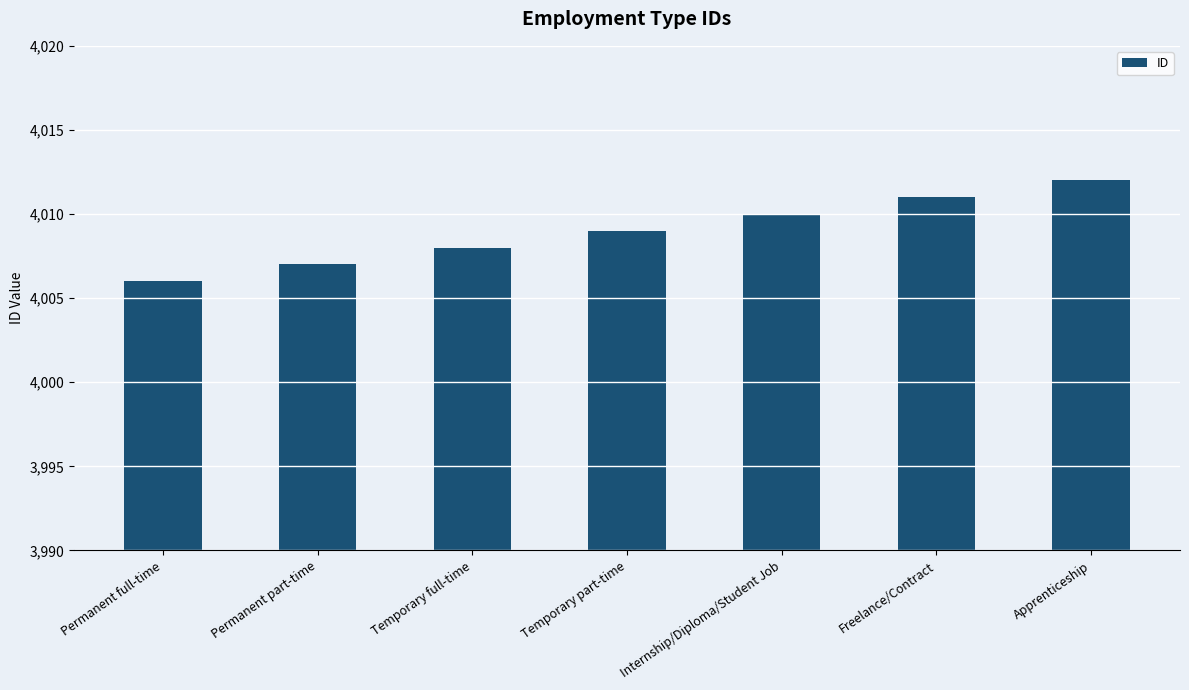

Which label corresponds to the smallest value in the chart?

Permanent full-time